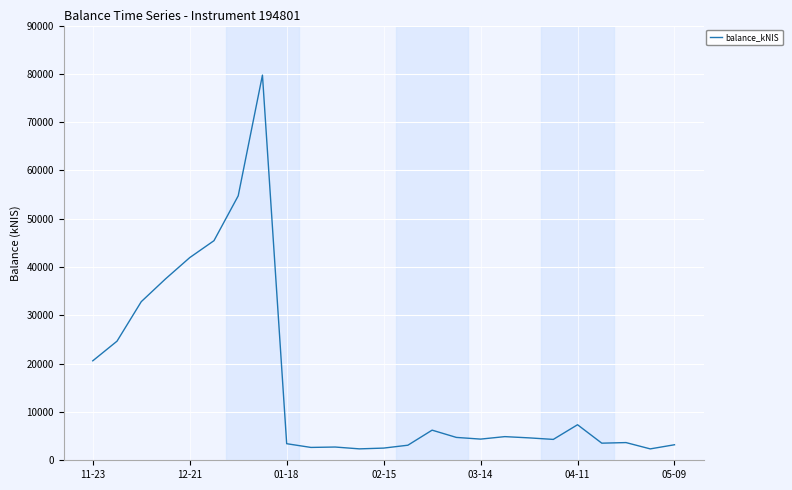

What is the difference between the maximum and minimum values?

77383.1